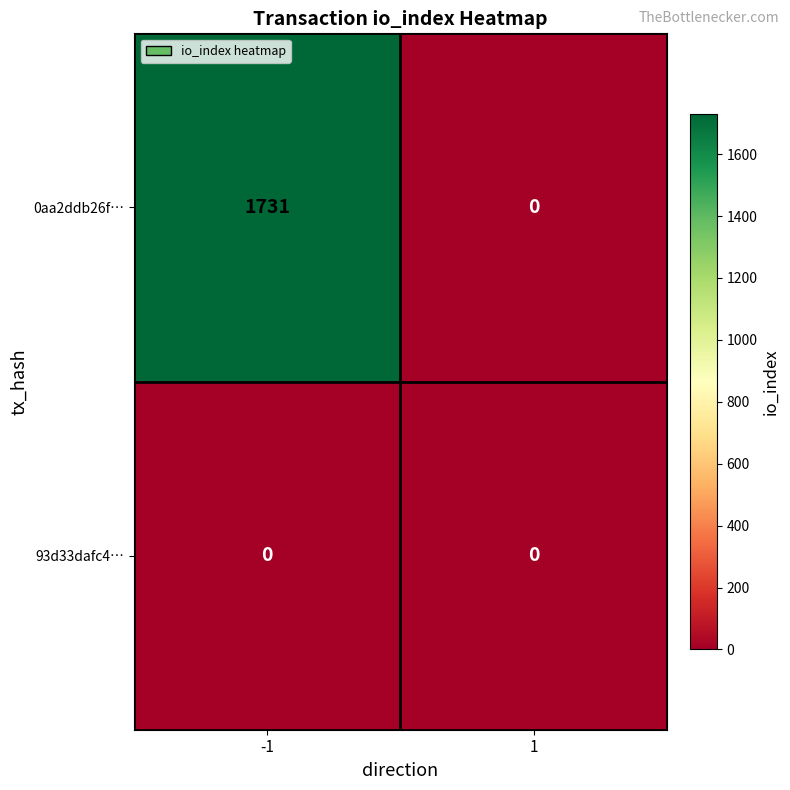

What is the maximum value shown in the chart?

1731